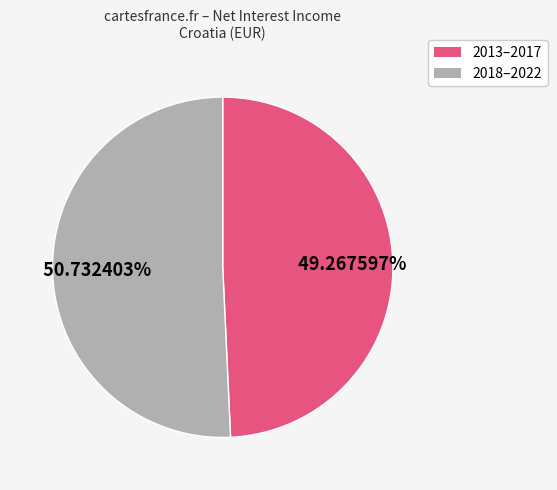

Is there a majority slice in this chart?

Yes